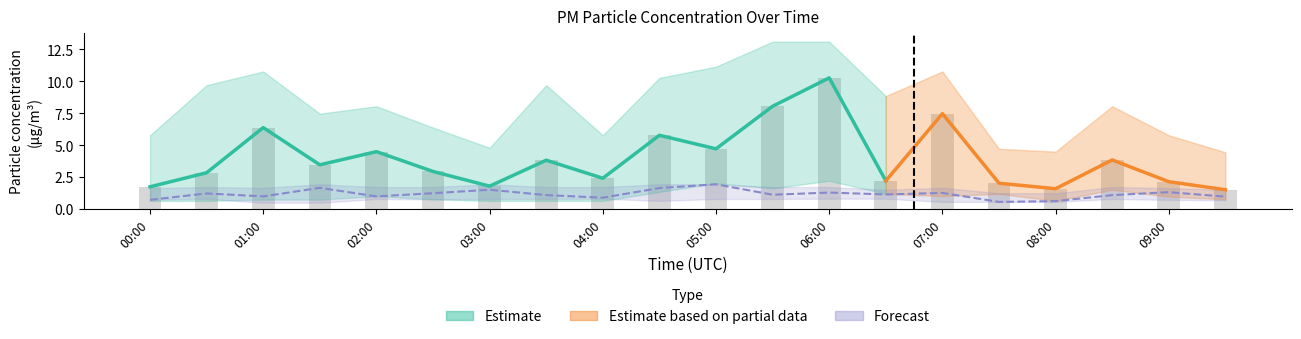

What is the spread (max minus min) of values at 05:00?

10.3